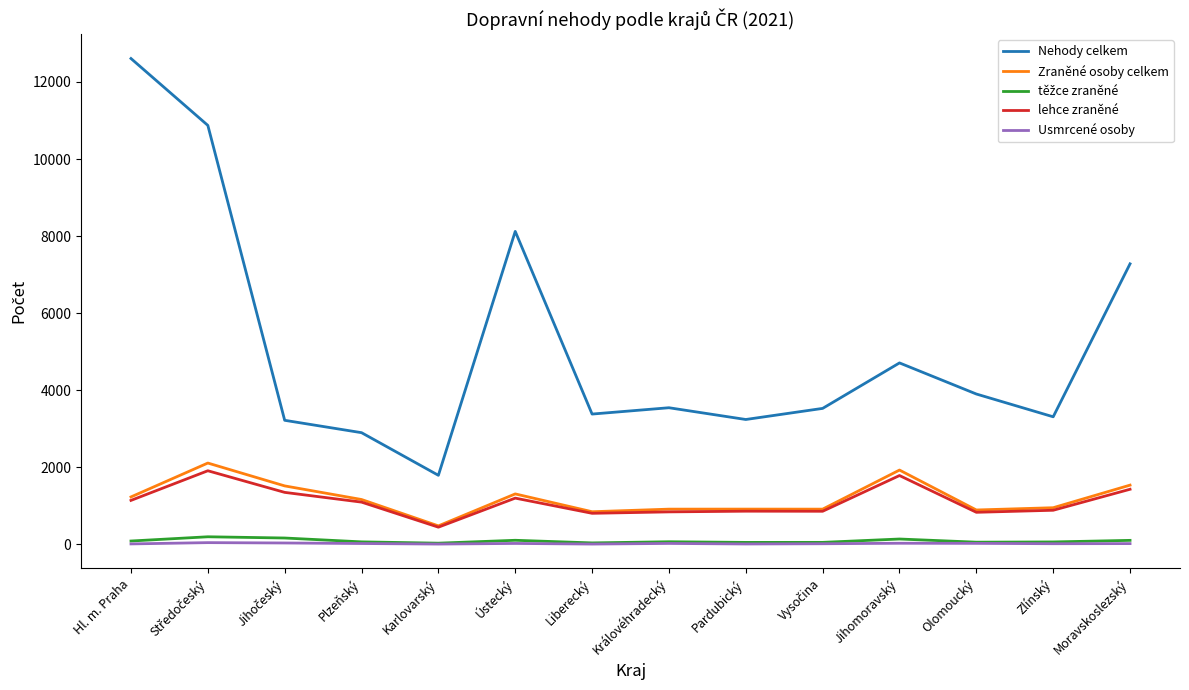

The value of Zraněné osoby celkem at Hl. m. Praha is 2178. True or false?

False